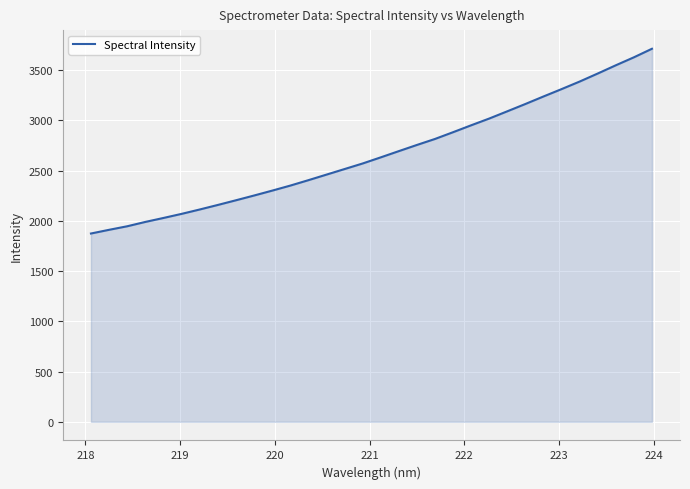

What is the minimum value shown in the chart?

1873.9